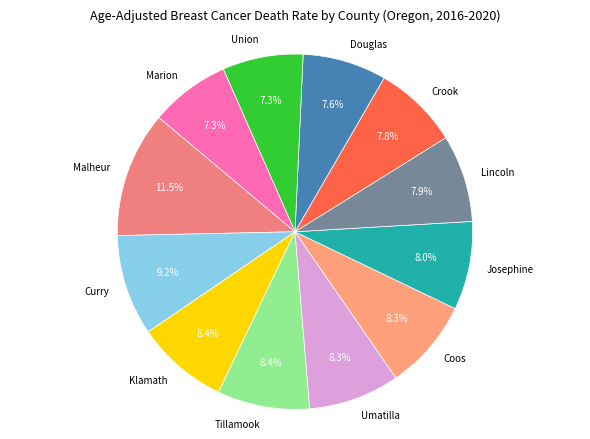

What is the ratio of the value at Lincoln to the value at Curry?

0.9